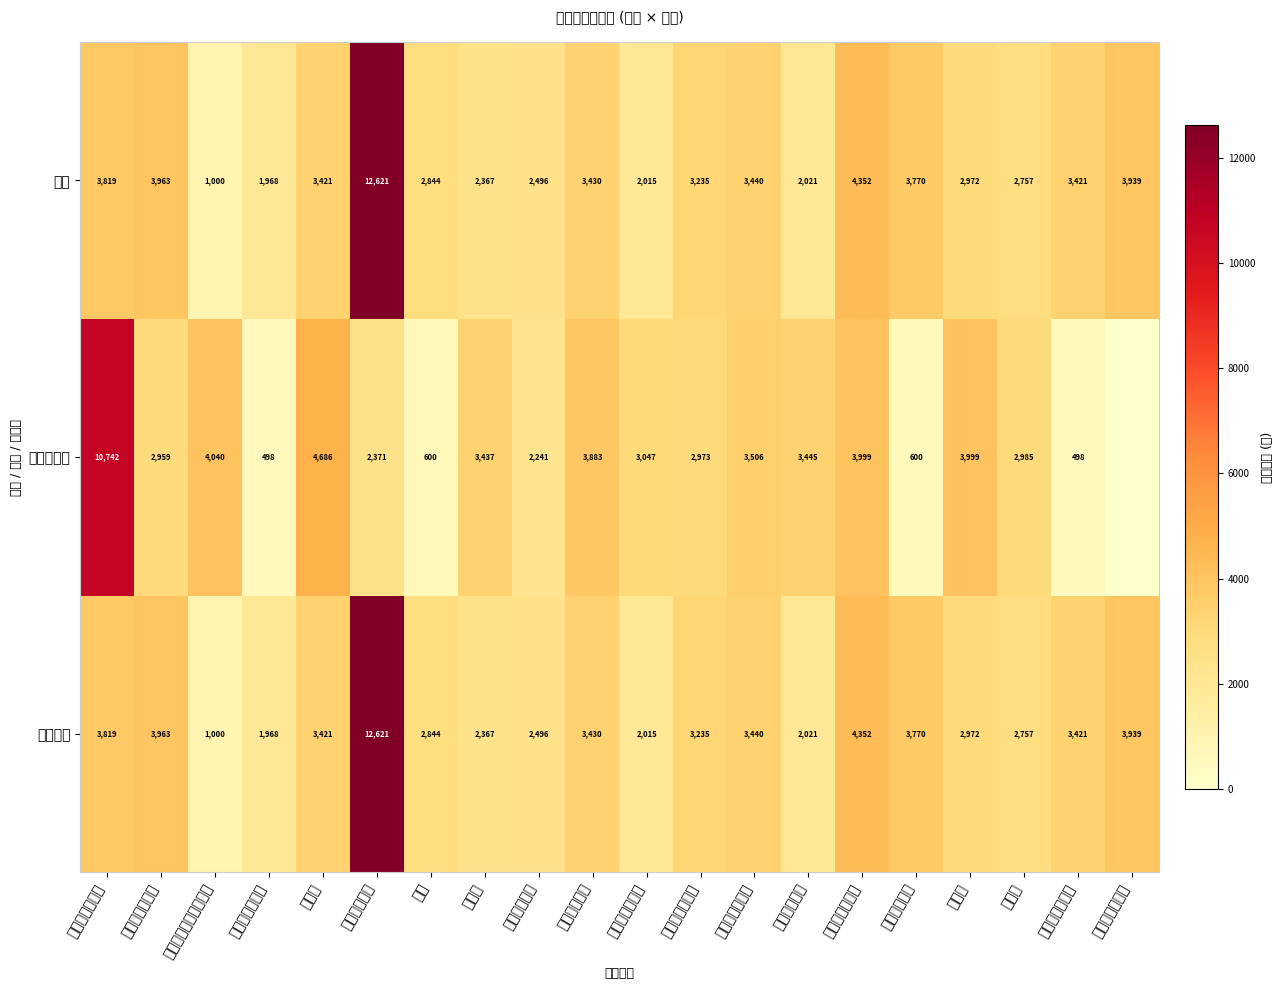

How many data points in 浙赣区域 are less than 3421?

10